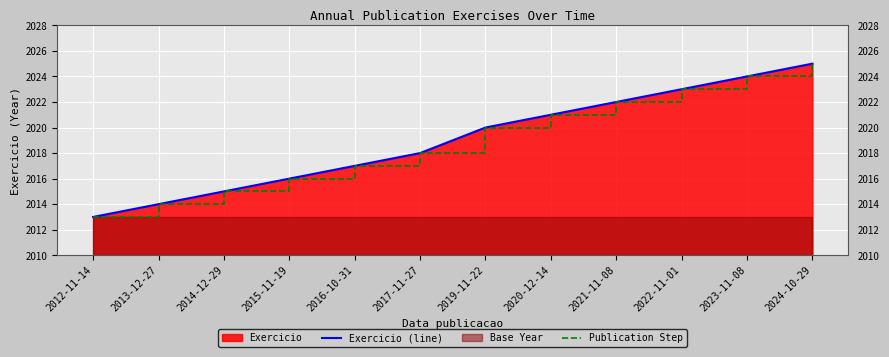

What is the difference between the Exercicio (line) values at 2016-10-31 and 2017-11-27?

1